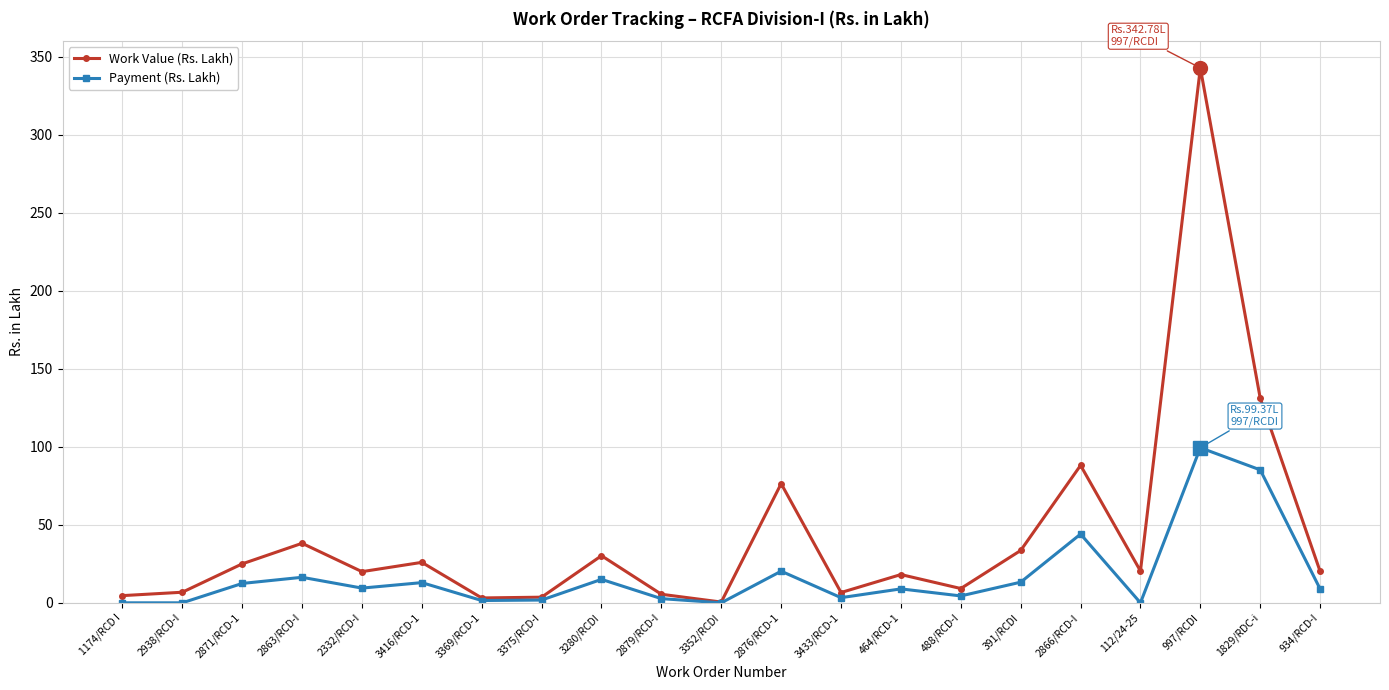

Is it true that Work Value (Rs. Lakh) equals 30.2 at 3280/RCDI?

True